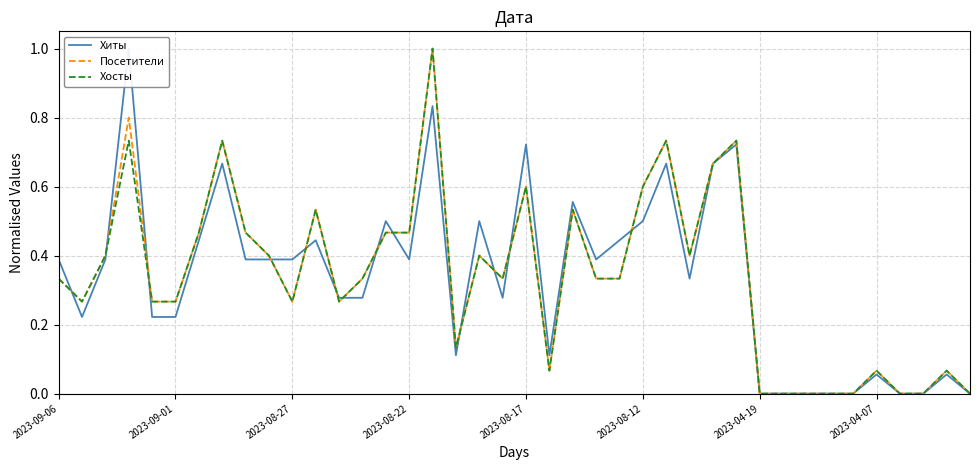

How many intersections are there between Посетители and Хиты?

13